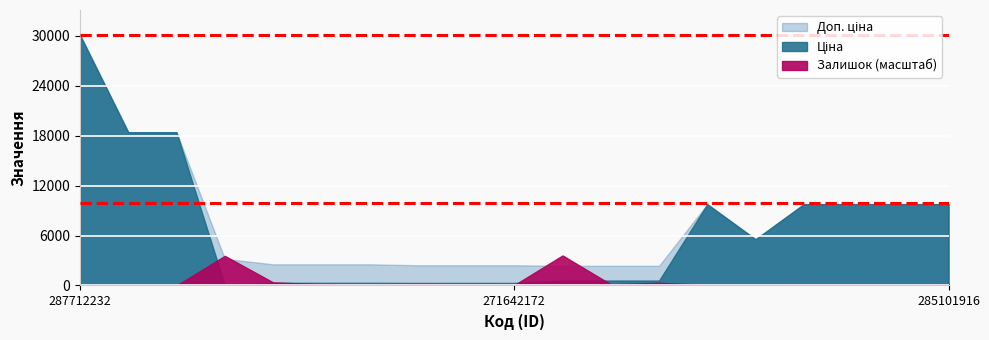

How many categories are shown in the chart?

19